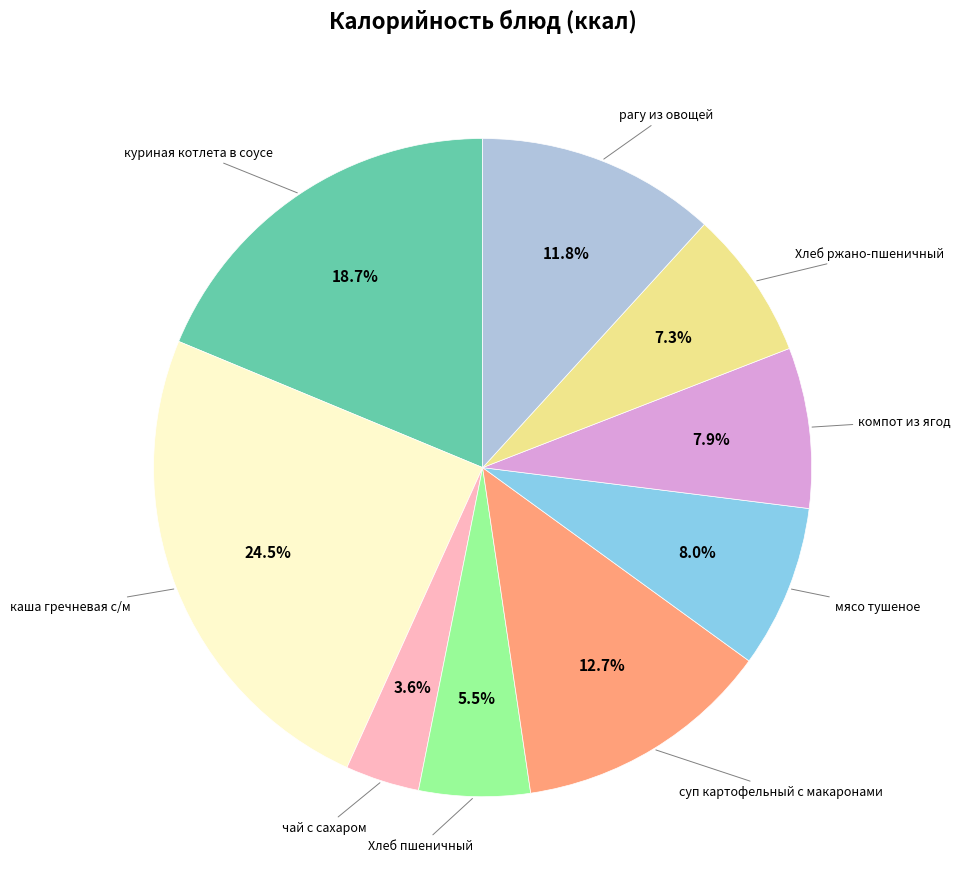

Does any single category account for the majority?

No